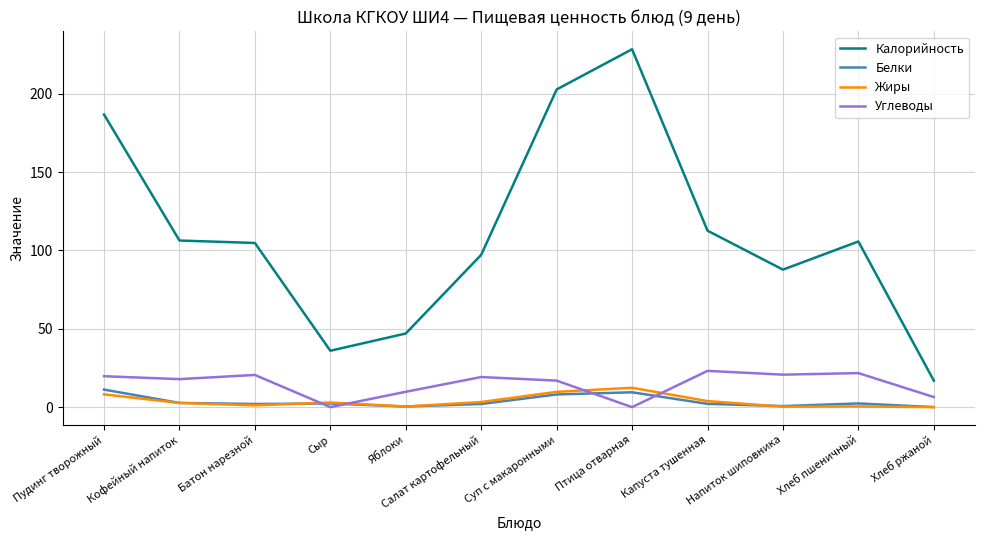

Between Хлеб пшеничный and Хлеб ржаной, which series saw the biggest shift?

Калорийность